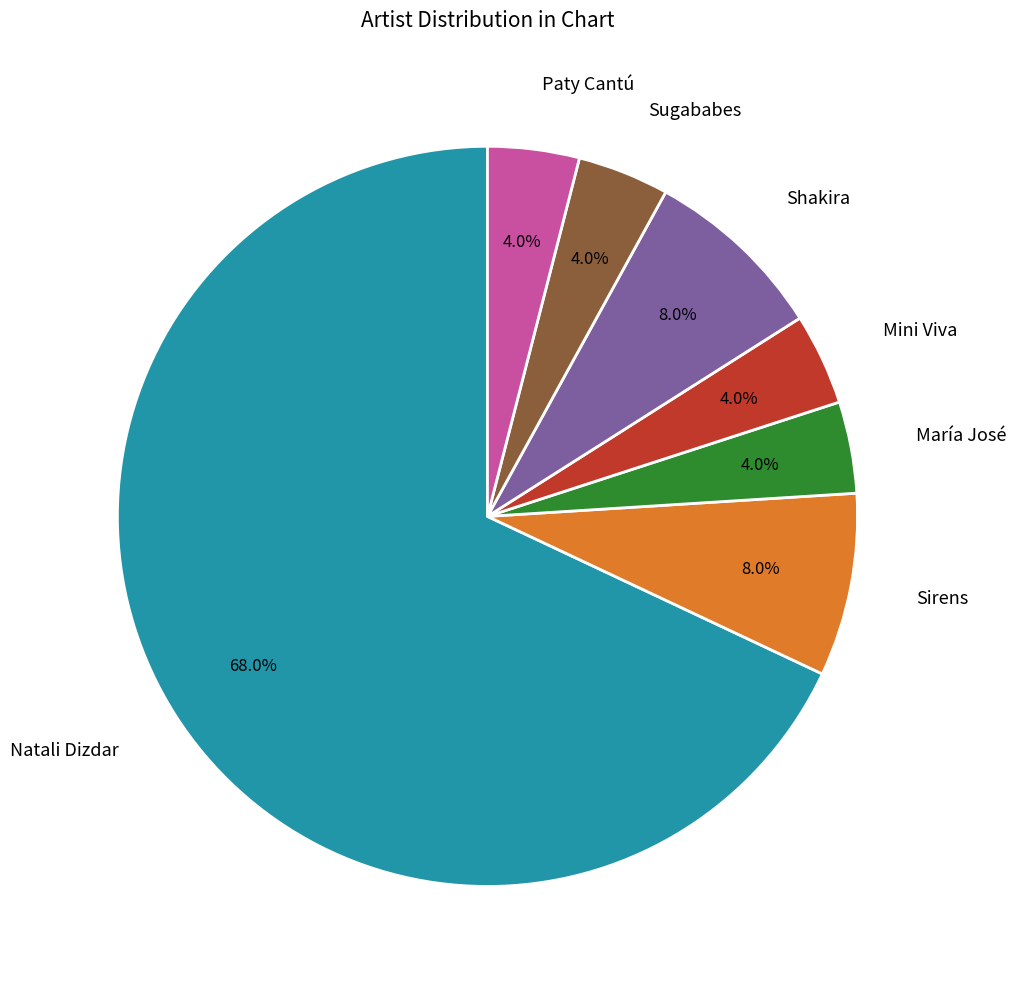

True or false: Natali Dizdar accounts for 68% of the total.

True